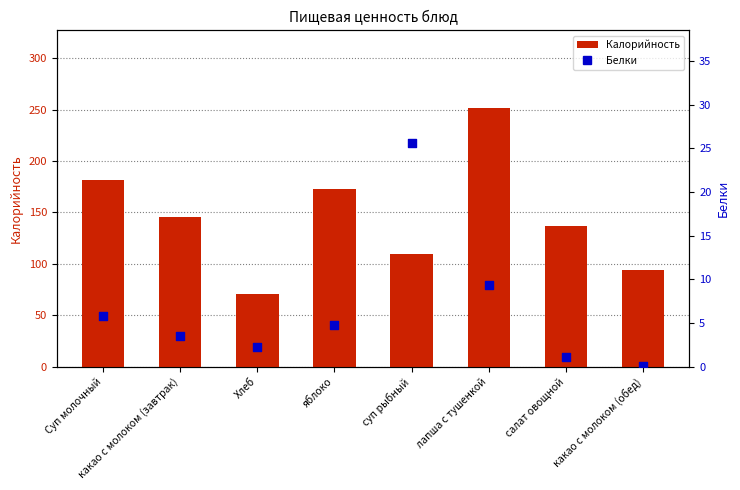

At how many categories does at least one series exceed 188?

1